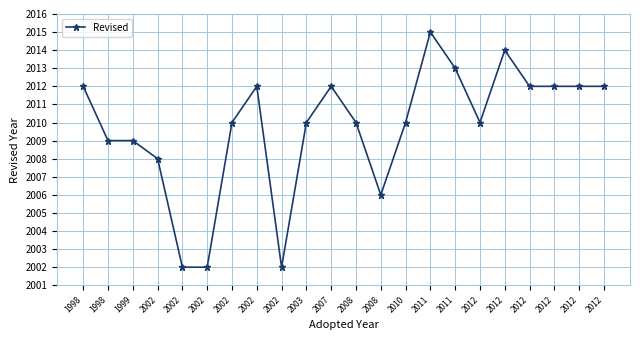

What is the value of the 10th point from the left?

2010